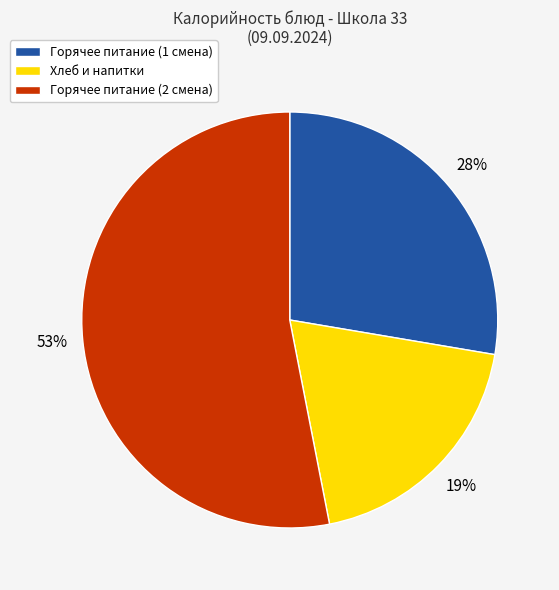

To the nearest percent, what is the average slice percentage?

33%